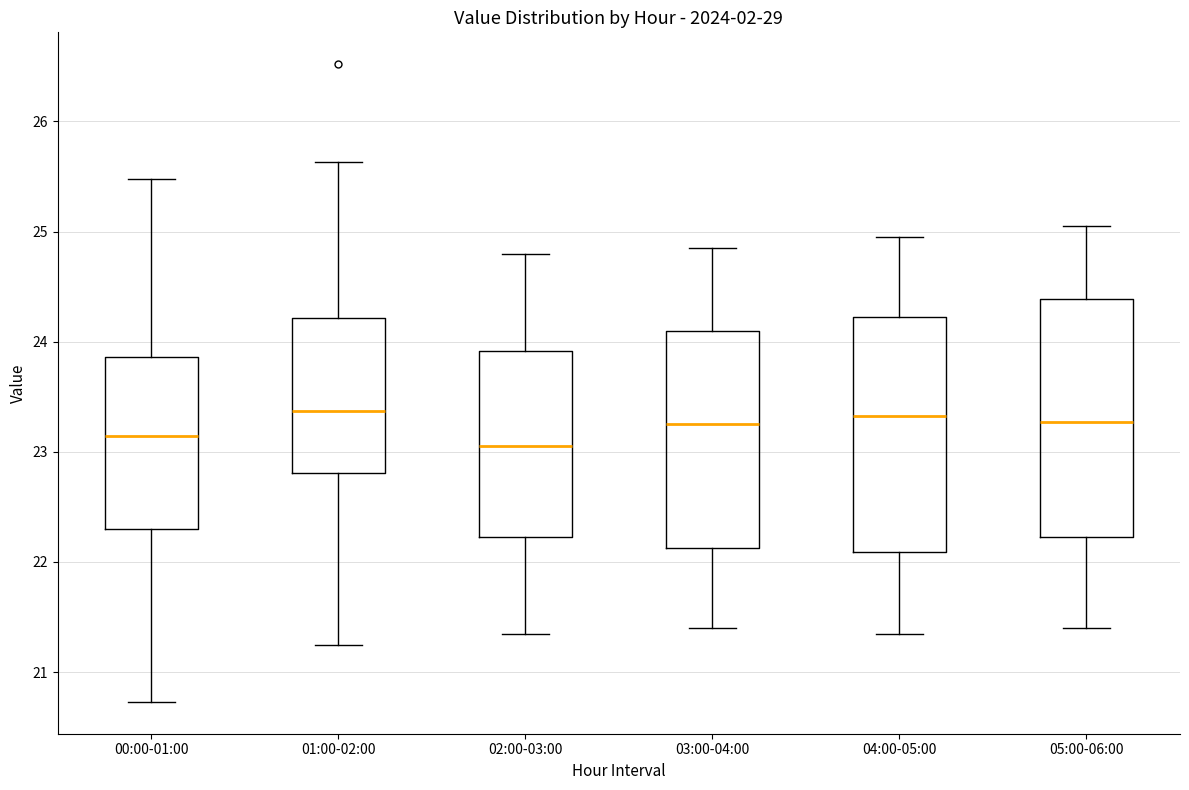

Where is the lower edge of the box for 00:00-01:00 on the y-axis? The values are not printed on the chart, so give them approximately, as read against the axis.

22.3